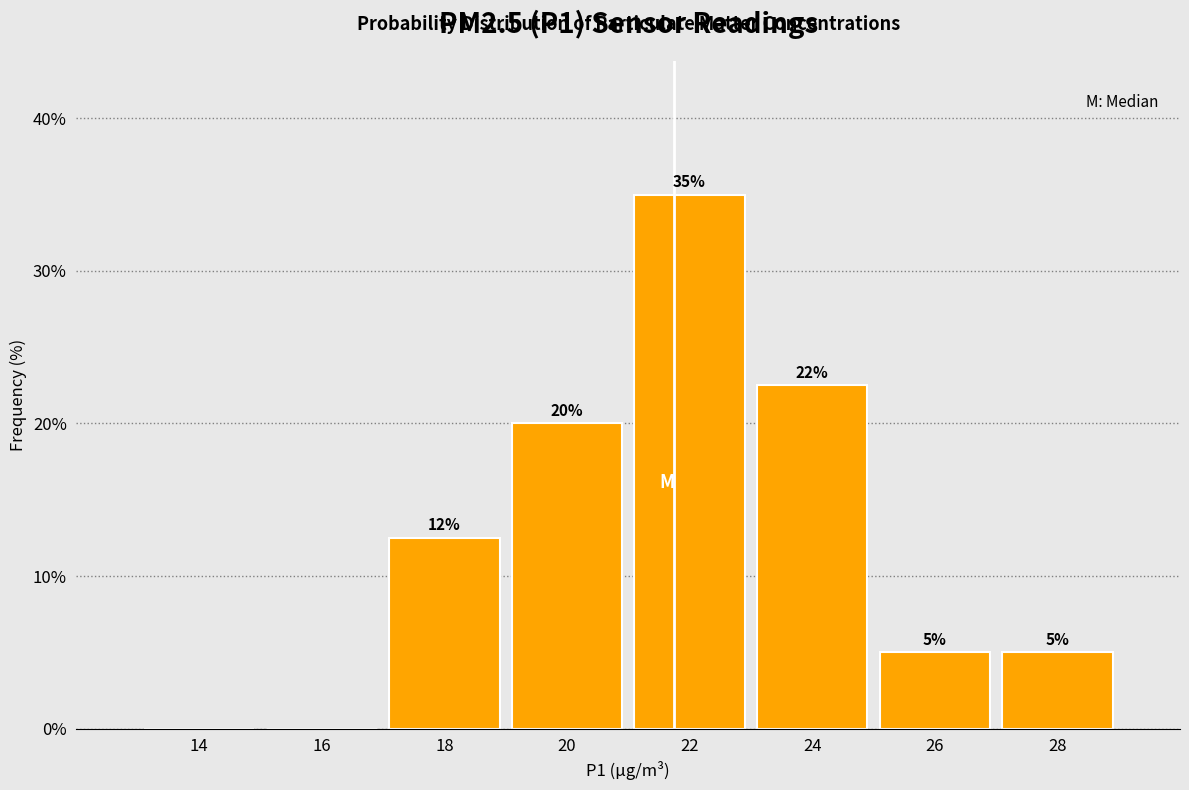

The chart shows a value of 5.0 at 28. True or false?

True